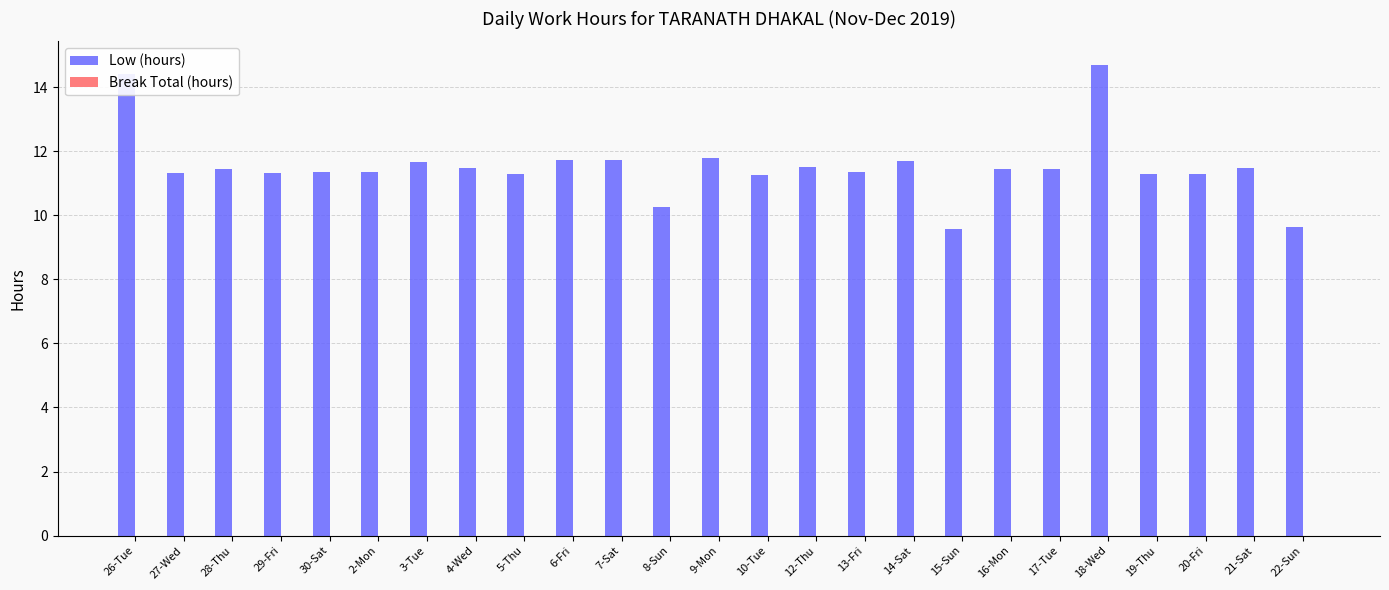

What is the sum of all values?

287.9